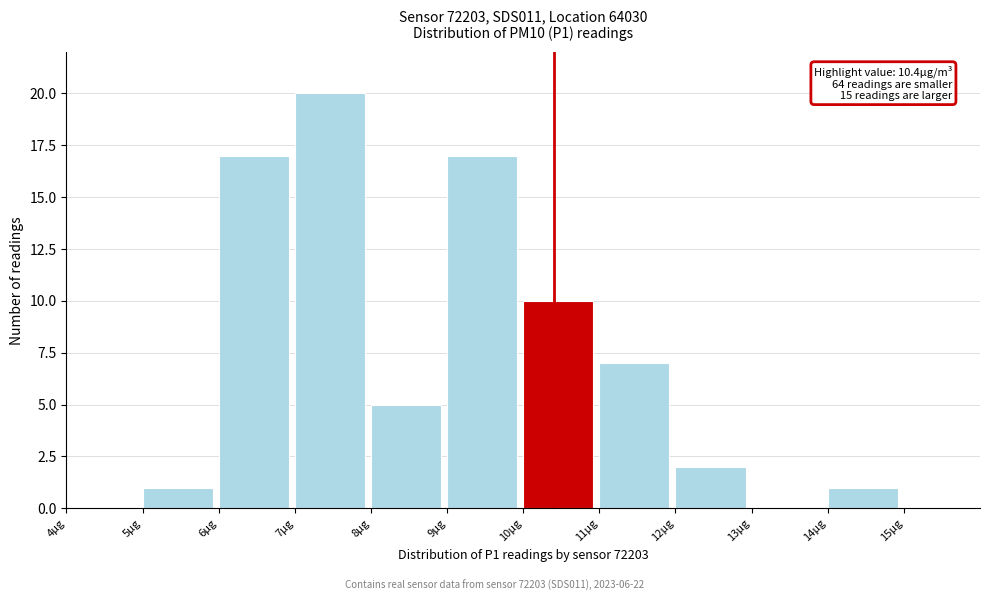

Over which range of the x-axis is the bar tallest?

7 to 8